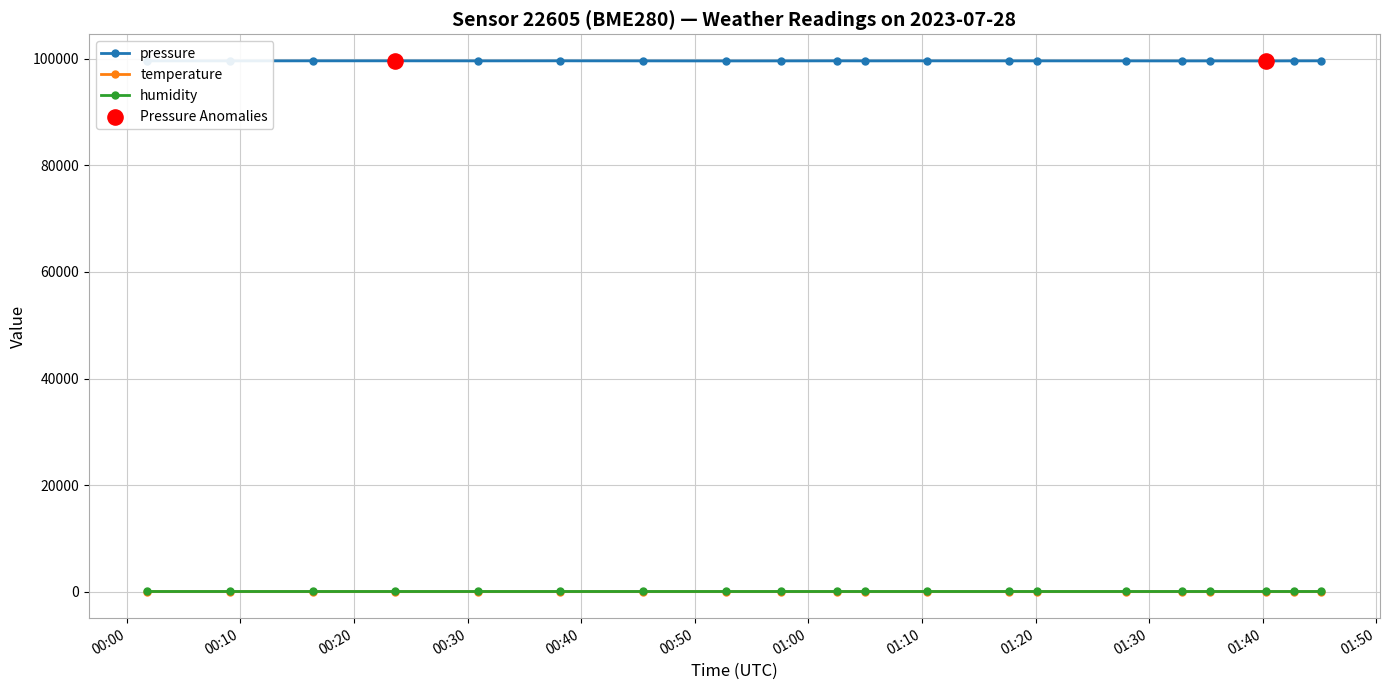

At how many categories does at least one series exceed 77895?

20